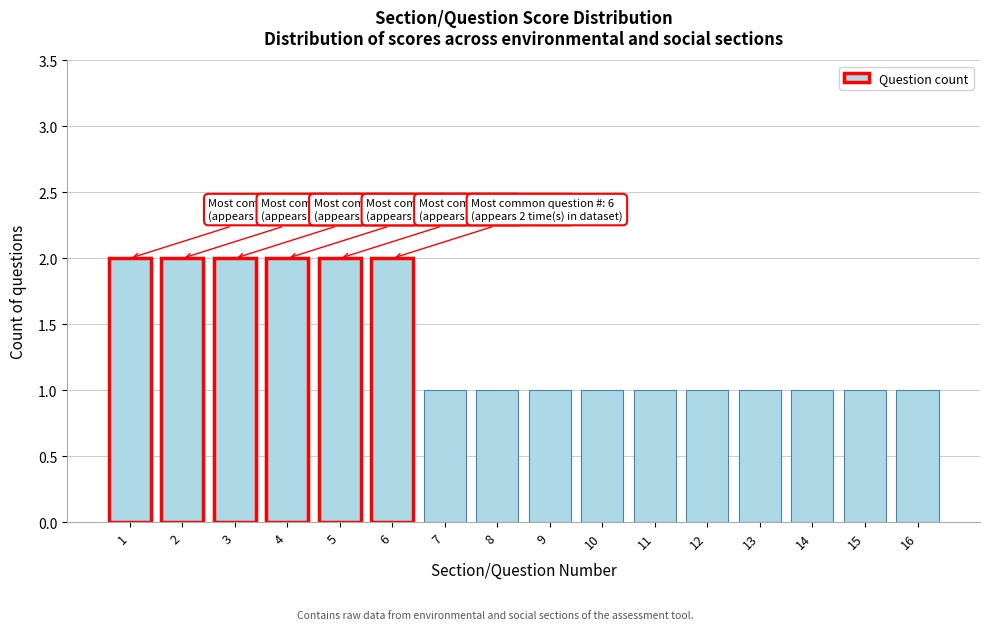

Reading left to right, list all the values displayed in this chart.

1=2	2=2	3=2	4=2	5=2	6=2	7=1	8=1	9=1	10=1	11=1	12=1	13=1	14=1	15=1	16=1